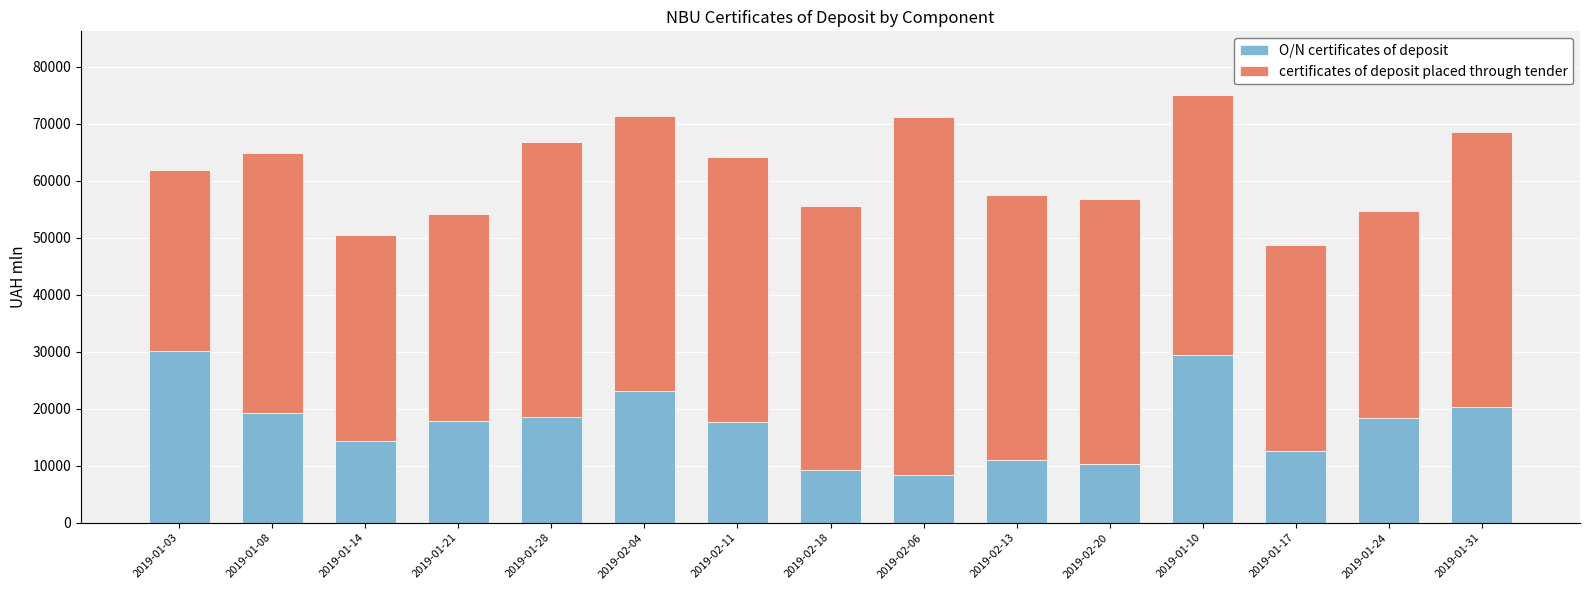

What is the difference between the O/N certificates of deposit values at 2019-02-06 and 2019-01-17?

4068